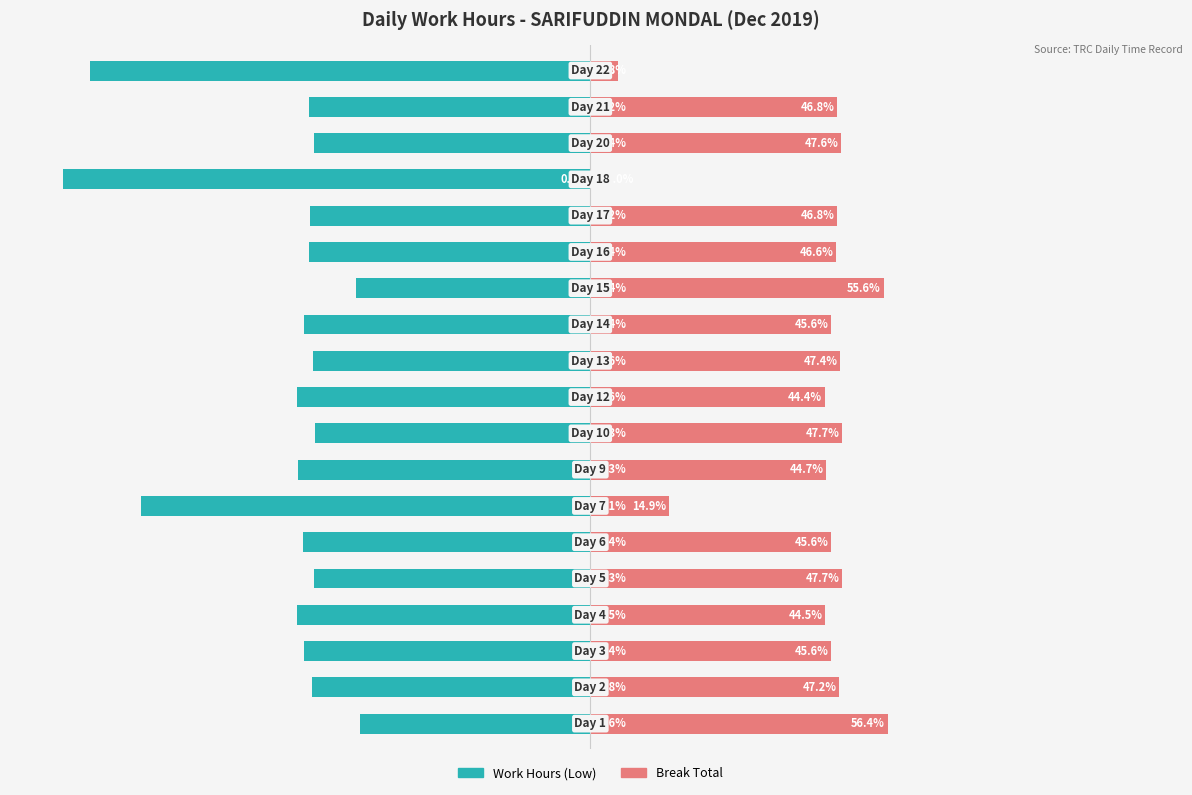

Rank the categories by Break Total value from lowest to highest.

15, 18, 6, 9, 3, 7, 5, 2, 11, 13, 17, 14, 1, 10, 16, 4, 8, 12, 0